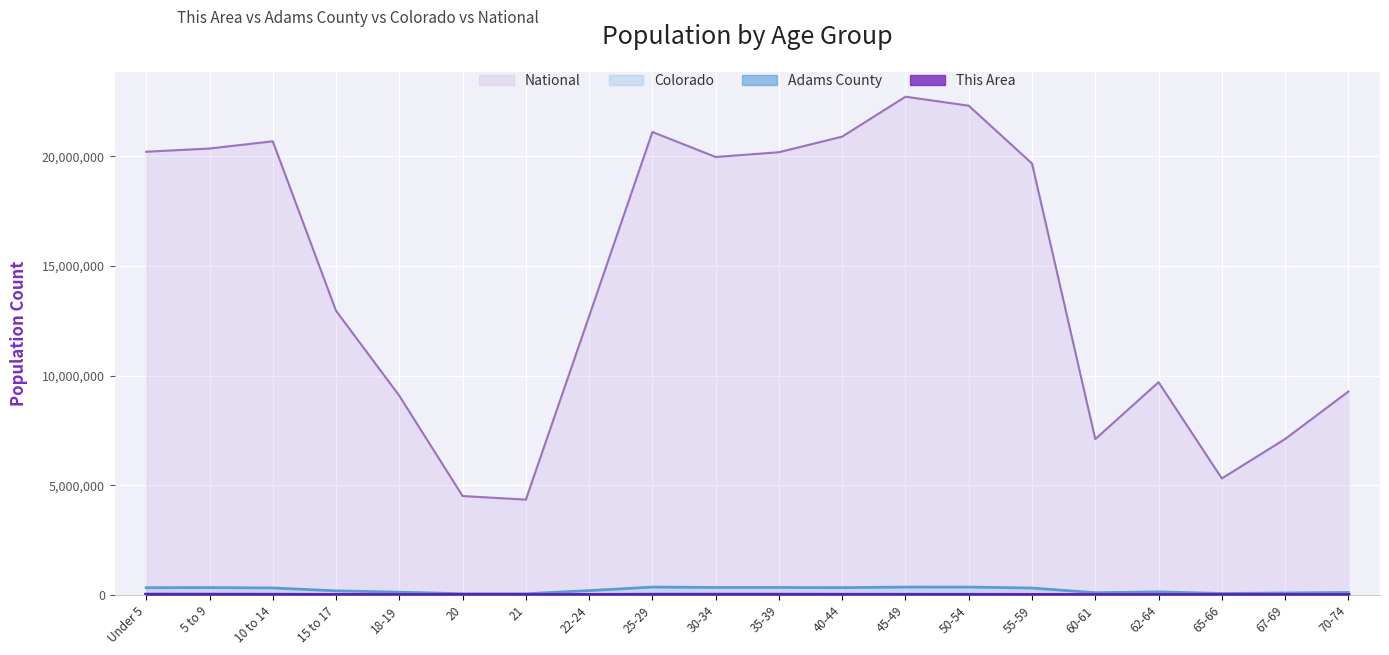

The Colorado series shows 19527 at 65-66. True or false?

False